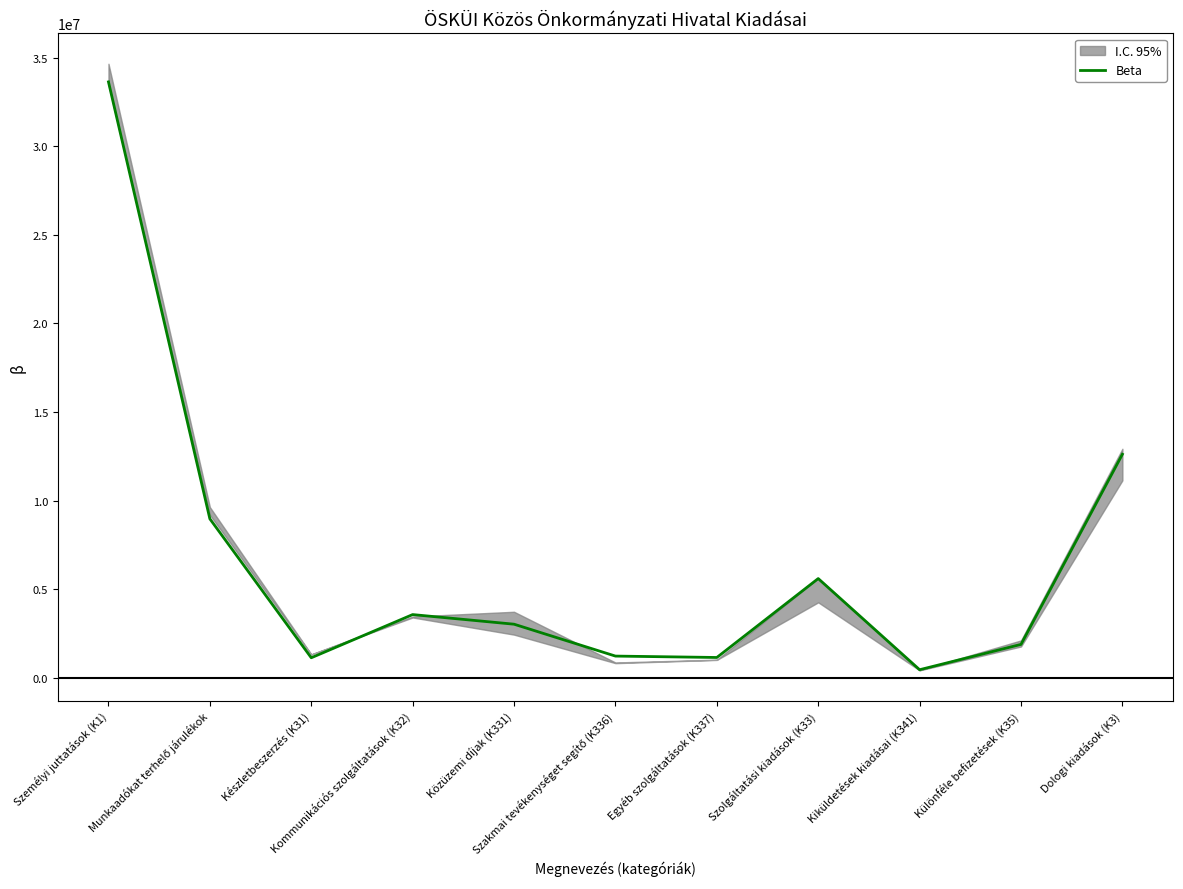

The value at Dologi kiadások (K3) is 12614000. True or false?

True